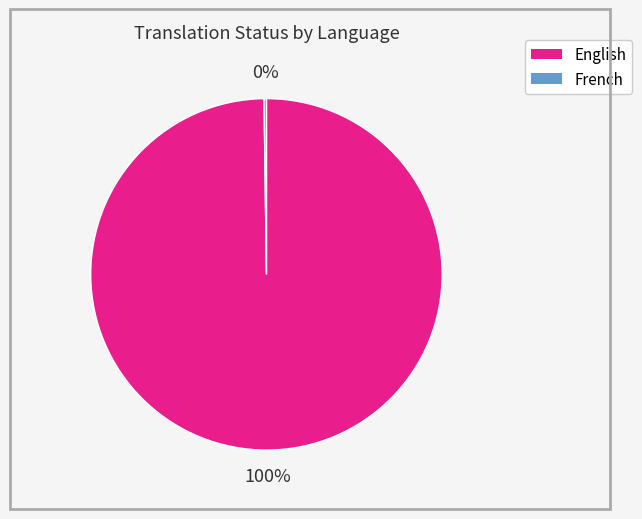

Is English the majority of the pie?

Yes